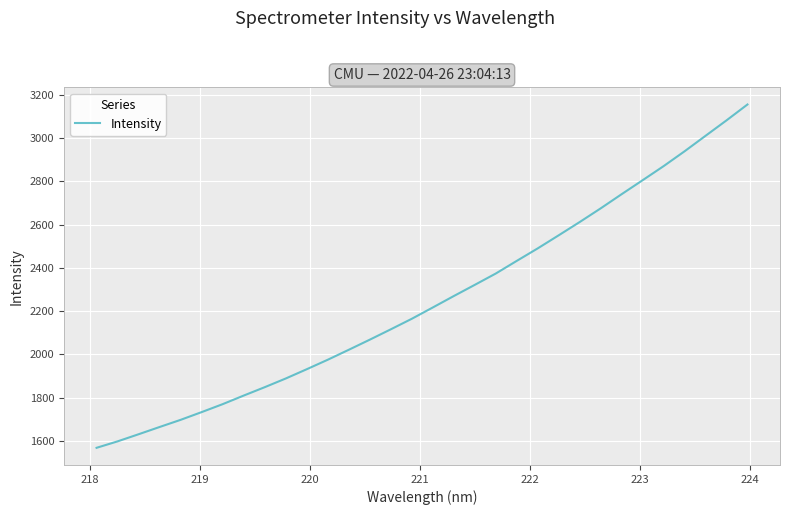

What is the maximum value shown in the chart?

3155.6